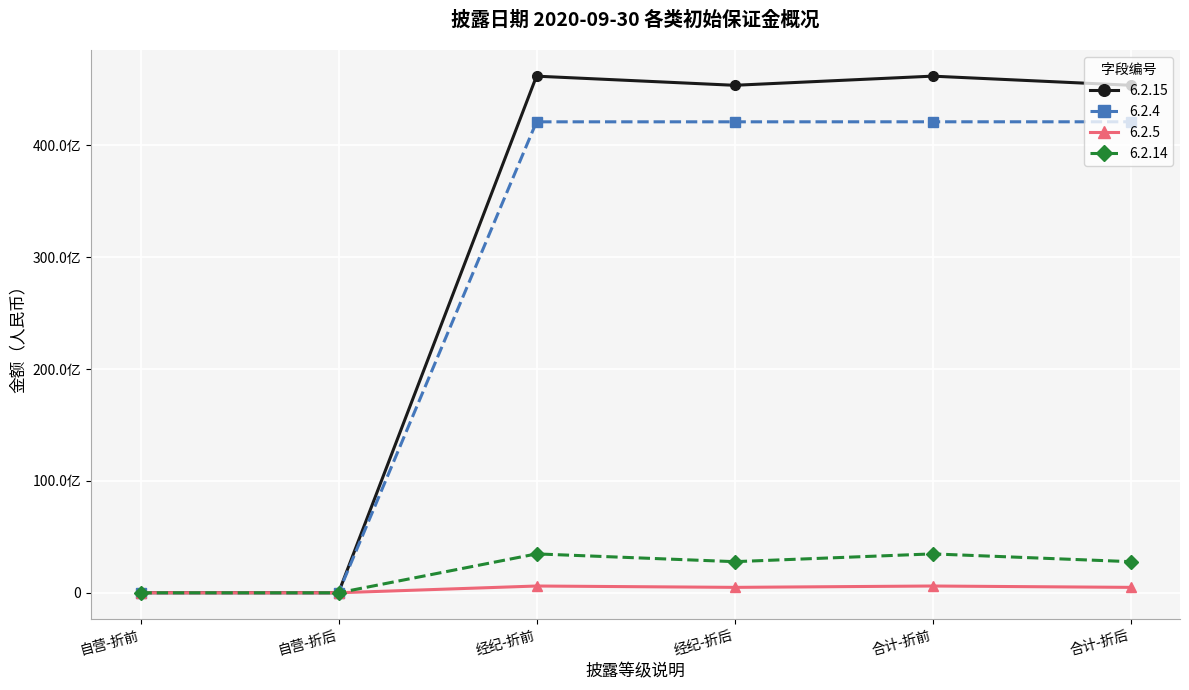

Which series has the widest spread of values?

6.2.15